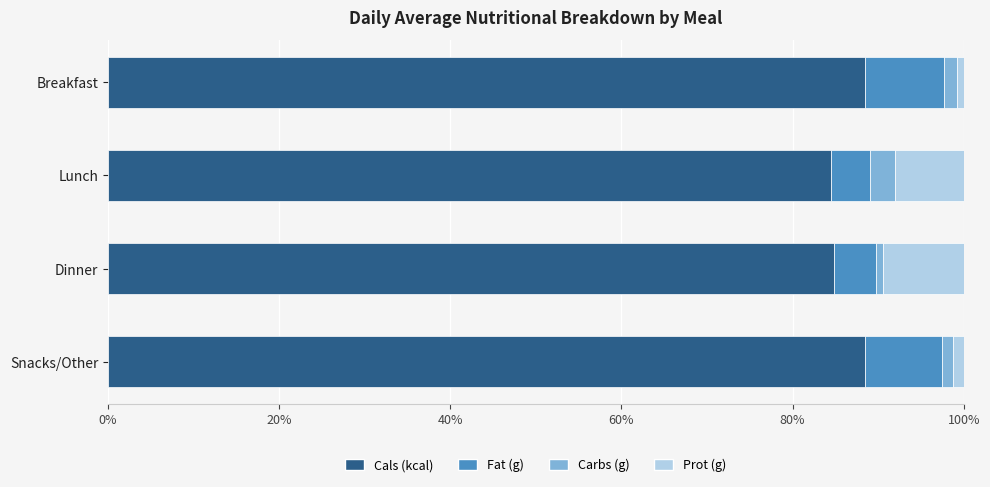

What is the difference between the maximum and minimum values in the Cals (kcal) series?

4.0